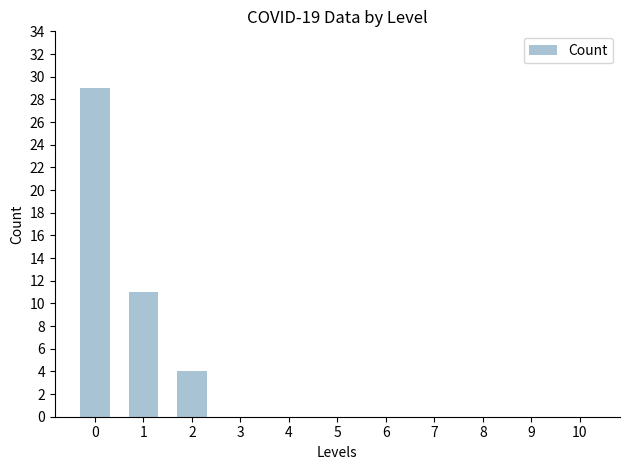

What is the maximum value shown in the chart?

29